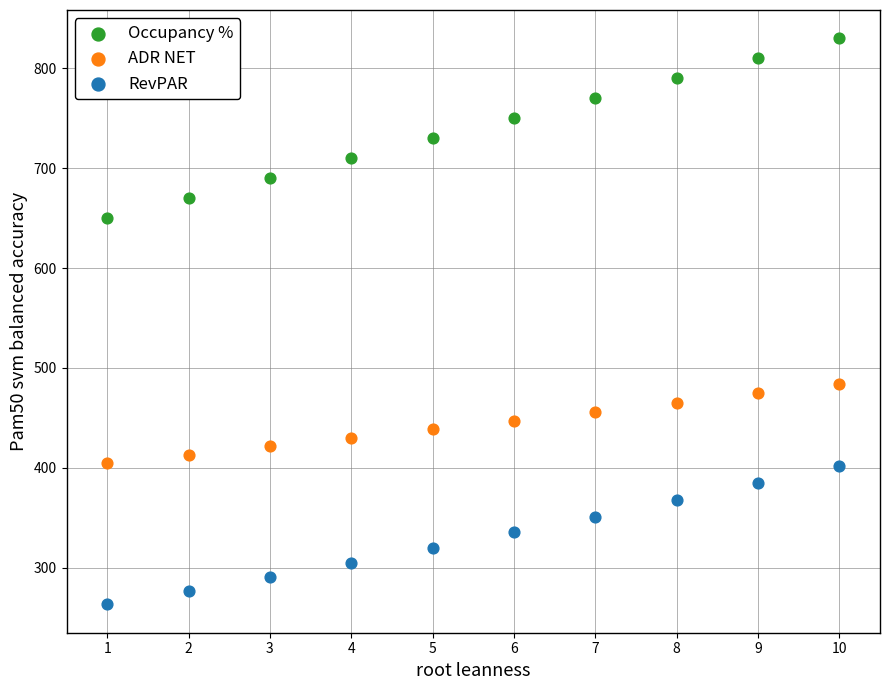

Across all series, what Y value is closest to 546?

484.0